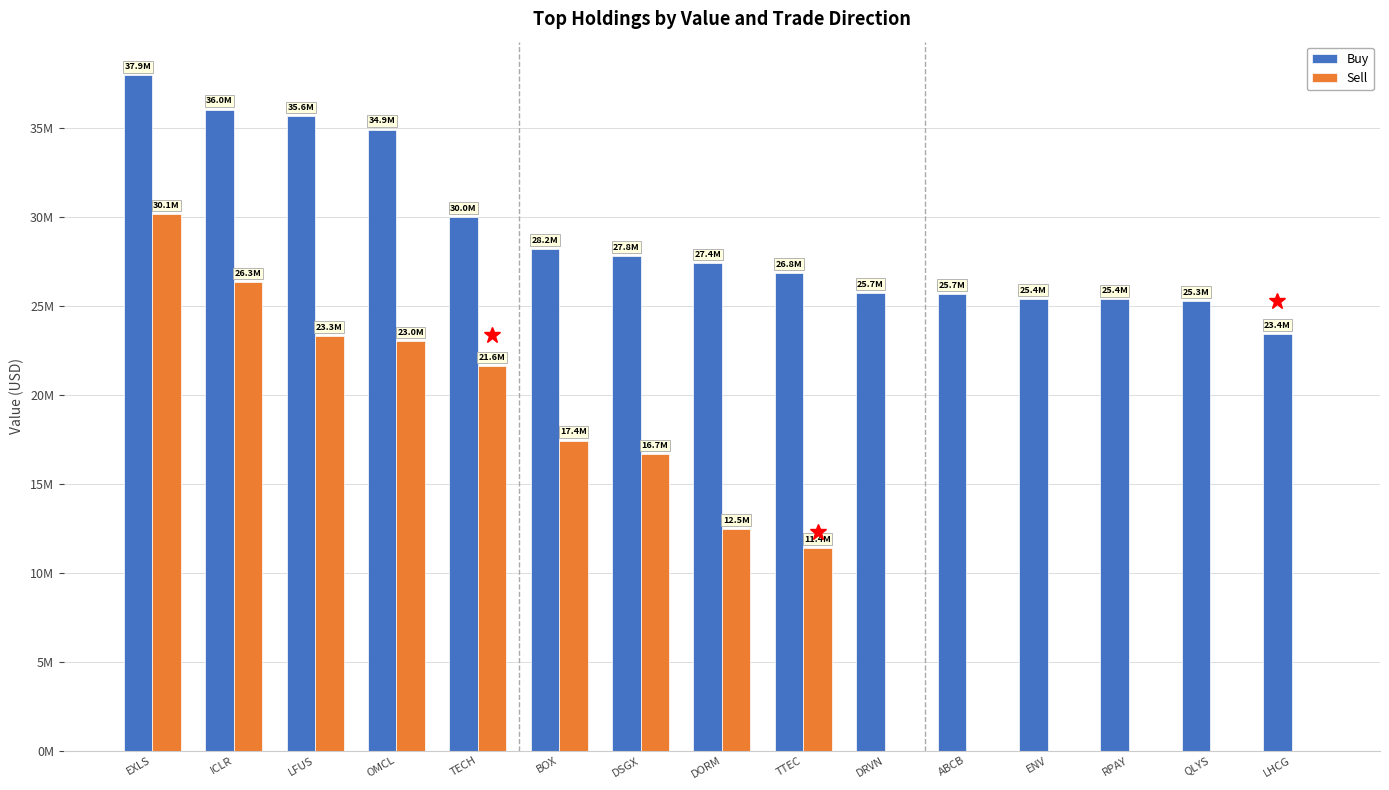

Where does the Sell series first go above 12461000?

EXLS